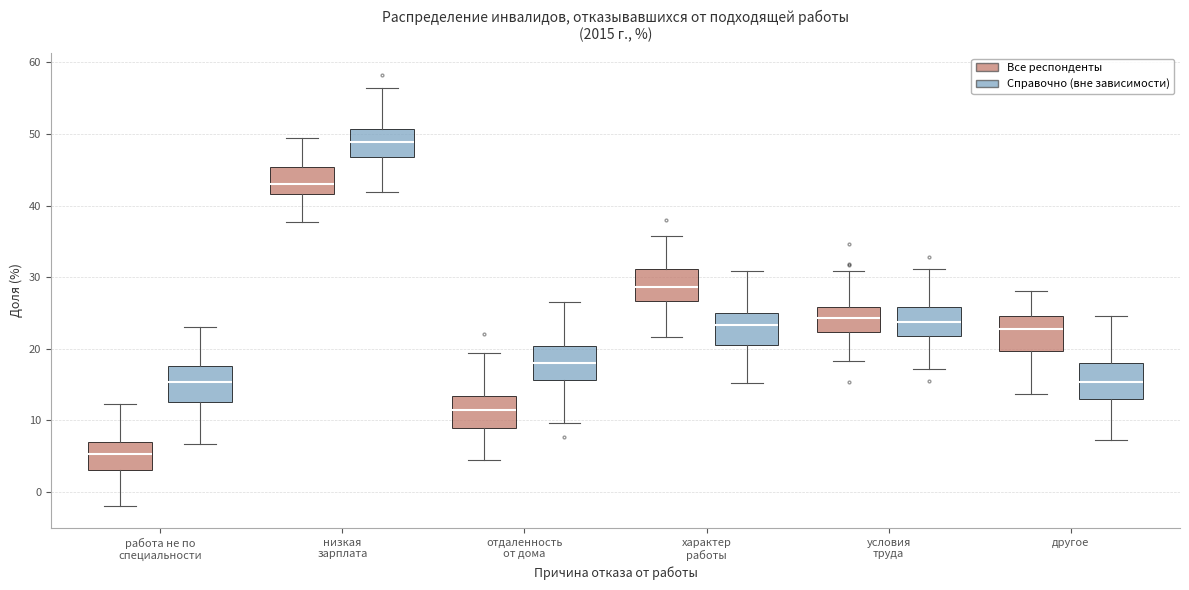

Reading left to right, transcribe this box plot: for each box, give where its median line is, the range the box spans, and where its two whiskers end, as read against the y-axis. The values are not printed on the chart, so give them approximately, as read against the axis.

работа не по специальности (Все респонденты): median 5, box 3 to 7, whiskers -2 to 12
работа не по специальности (Справочно (вне зависимости)): median 15, box 13 to 18, whiskers 7 to 23
низкая зарплата (Все респонденты): median 43, box 42 to 45, whiskers 38 to 49
низкая зарплата (Справочно (вне зависимости)): median 49, box 47 to 51, whiskers 42 to 56
отдаленность от дома (Все респонденты): median 11, box 9 to 13, whiskers 4 to 19
отдаленность от дома (Справочно (вне зависимости)): median 18, box 16 to 20, whiskers 10 to 26
характер работы (Все респонденты): median 29, box 27 to 31, whiskers 22 to 36
характер работы (Справочно (вне зависимости)): median 23, box 21 to 25, whiskers 15 to 31
условия труда (Все респонденты): median 24, box 22 to 26, whiskers 18 to 31
условия труда (Справочно (вне зависимости)): median 24, box 22 to 26, whiskers 17 to 31
другое (Все респонденты): median 23, box 20 to 25, whiskers 14 to 28
другое (Справочно (вне зависимости)): median 15, box 13 to 18, whiskers 7 to 25